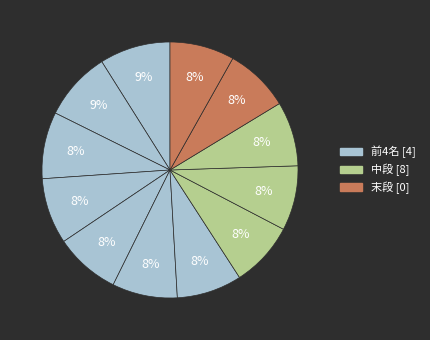

How many slices are in this pie chart?

12